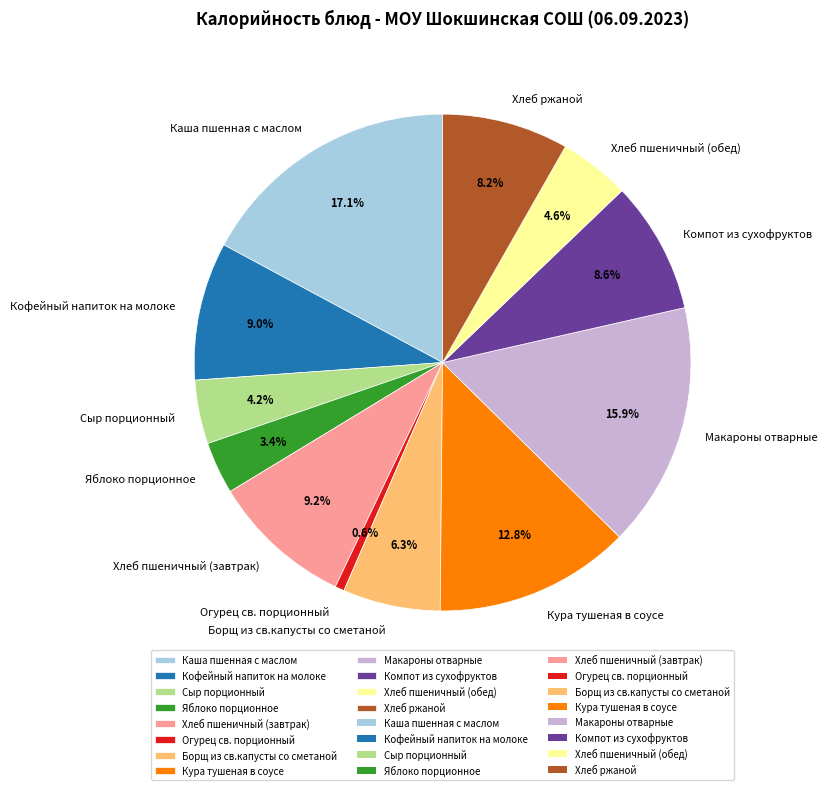

How many segments does this pie chart have?

12